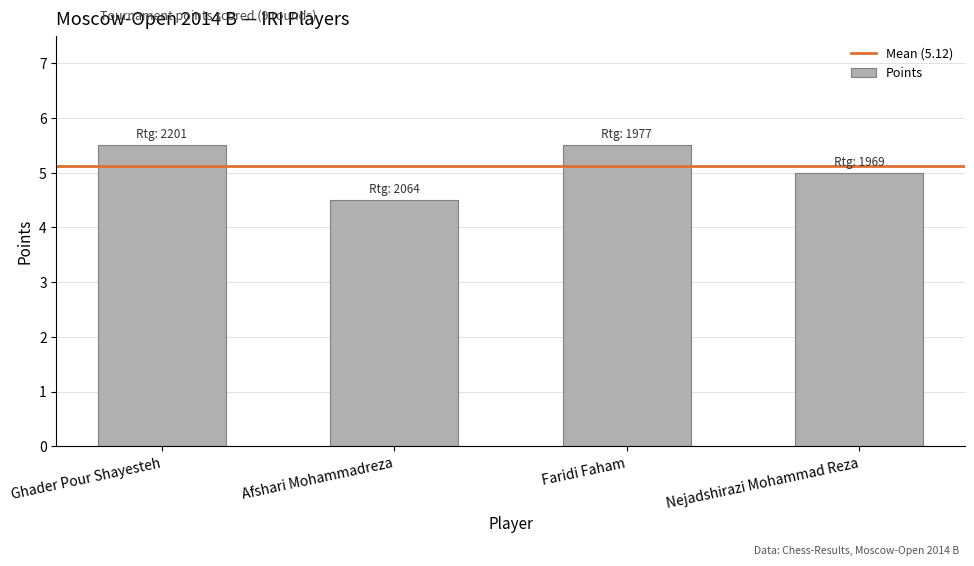

What is the difference between the values at Faridi Faham and Afshari Mohammadreza?

1.0